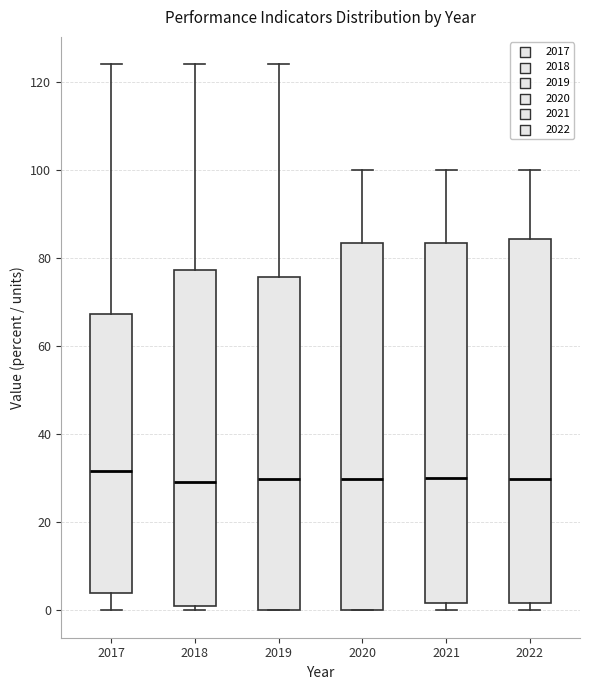

Where does the upper whisker of the box at x = 2018 end on the y-axis? The values are not printed on the chart, so give them approximately, as read against the axis.

124